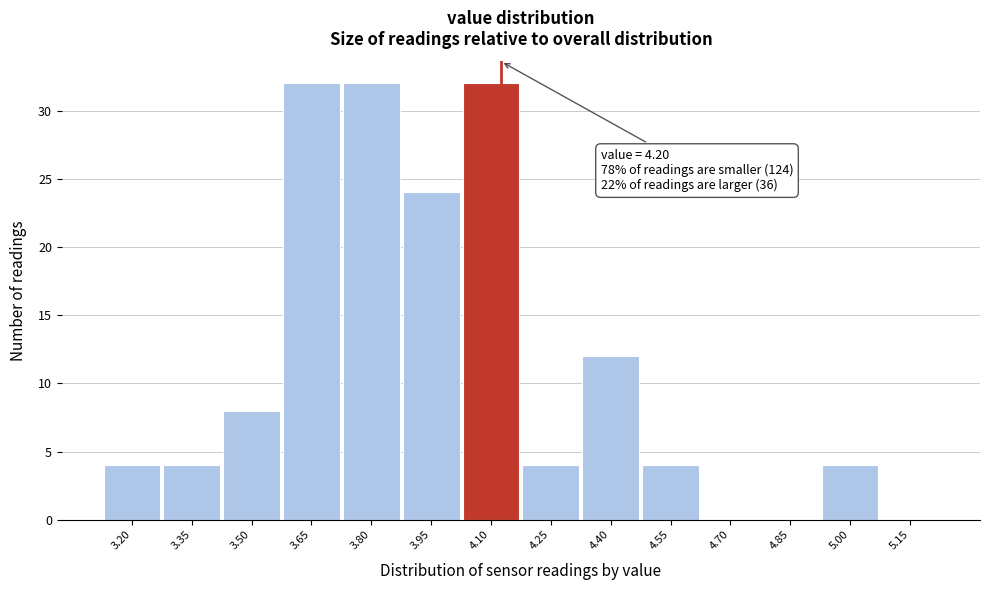

Reading left to right, transcribe all the data shown in this chart.

3.20=4	3.35=4	3.50=8	3.65=32	3.80=32	3.95=24	4.10=32	4.25=4	4.40=12	4.55=4	4.70=0	4.85=0	5.00=4	5.15=0